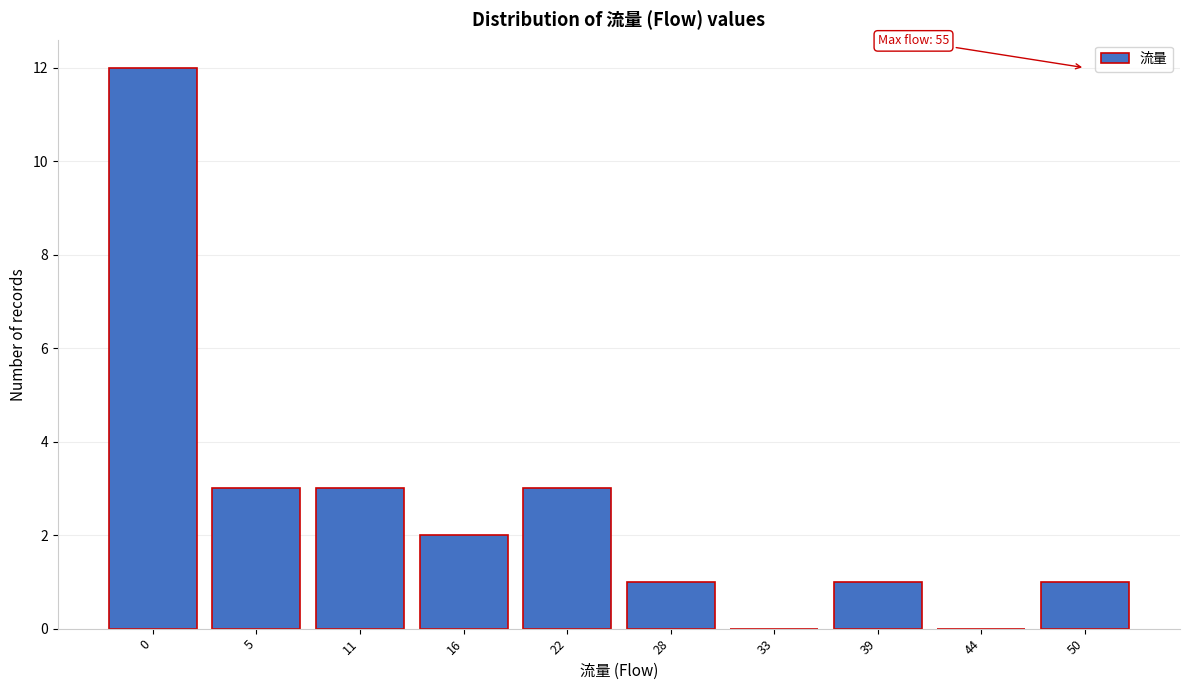

Reading left to right, transcribe all the data shown in this chart.

0=12	5=3	11=3	16=2	22=3	28=1	33=0	39=1	44=0	50=1